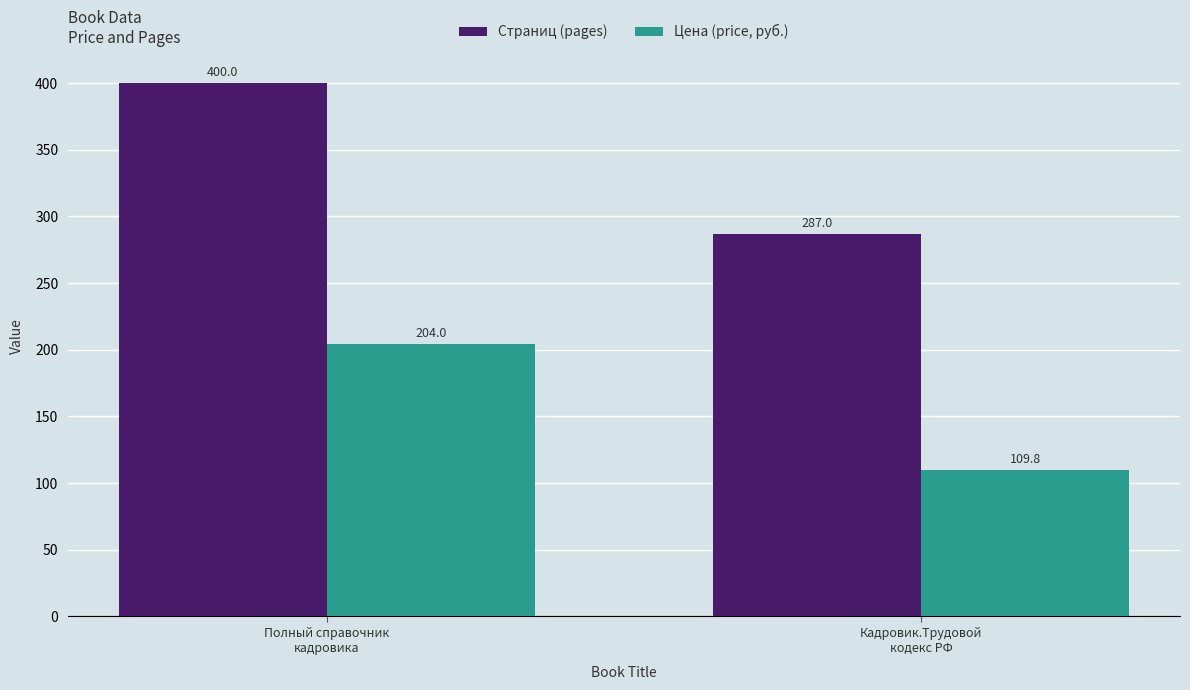

What is the approximate value of Страниц (pages) at Кадровик.Трудовой
кодекс РФ?

287.0